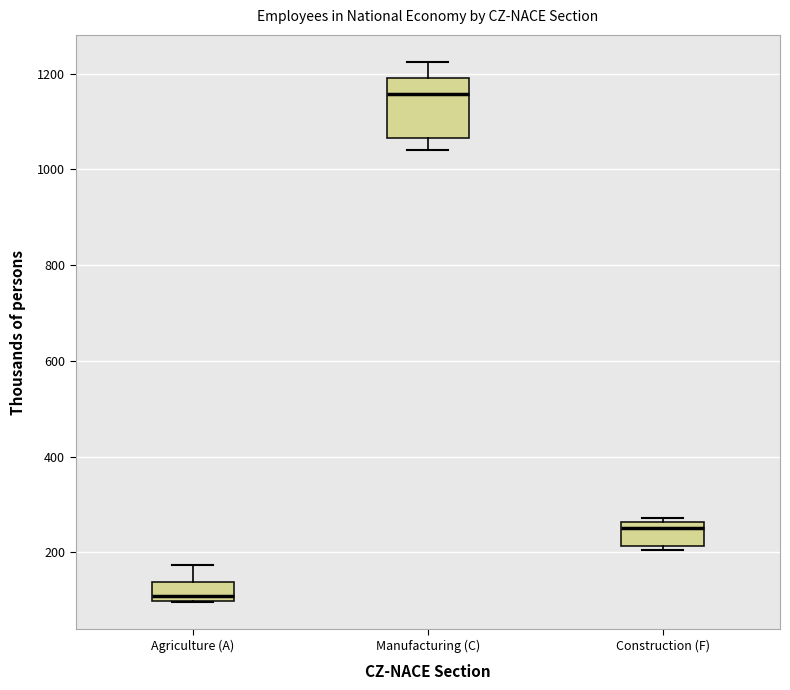

Which box's median line is the lowest?

Agriculture (A)